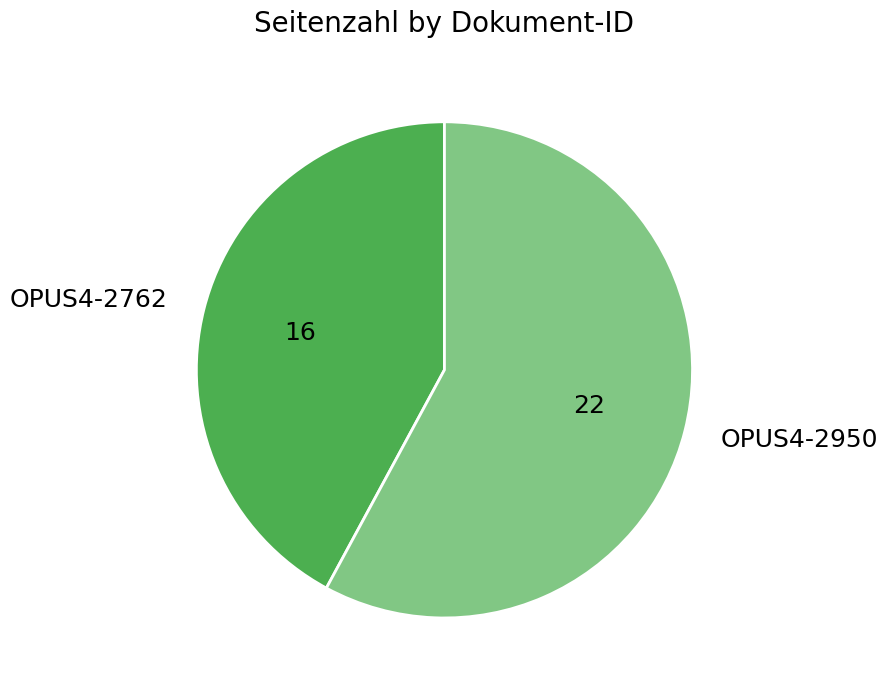

Rank the categories by value from lowest to highest.

OPUS4-2762, OPUS4-2950